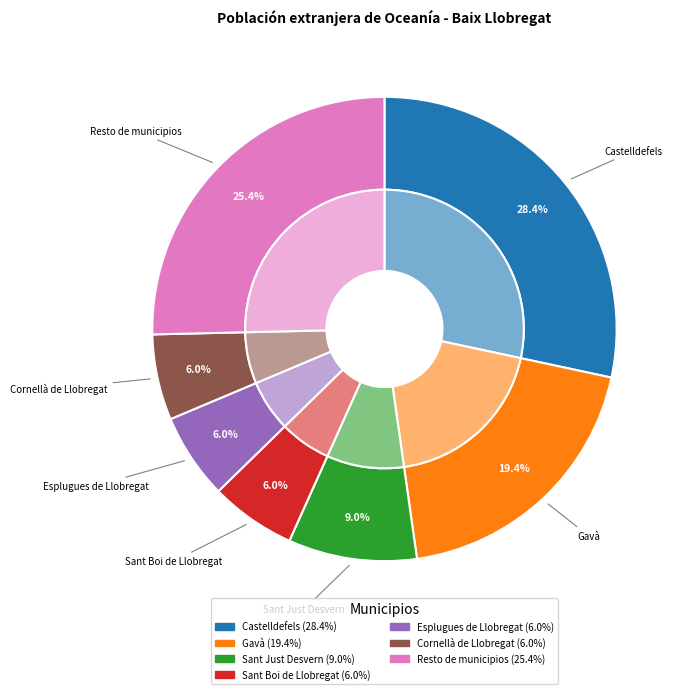

How many segments does this pie chart have?

7